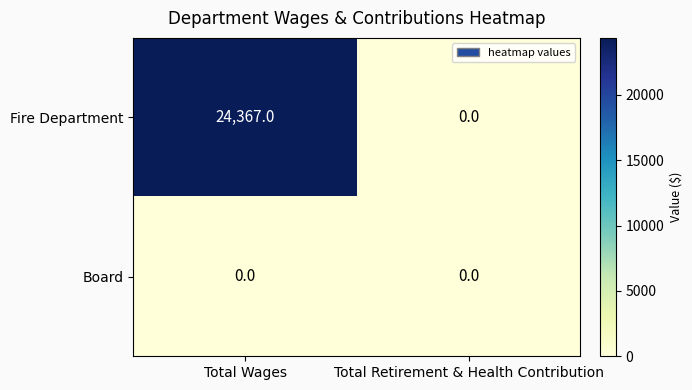

How many data points does each series have?

2